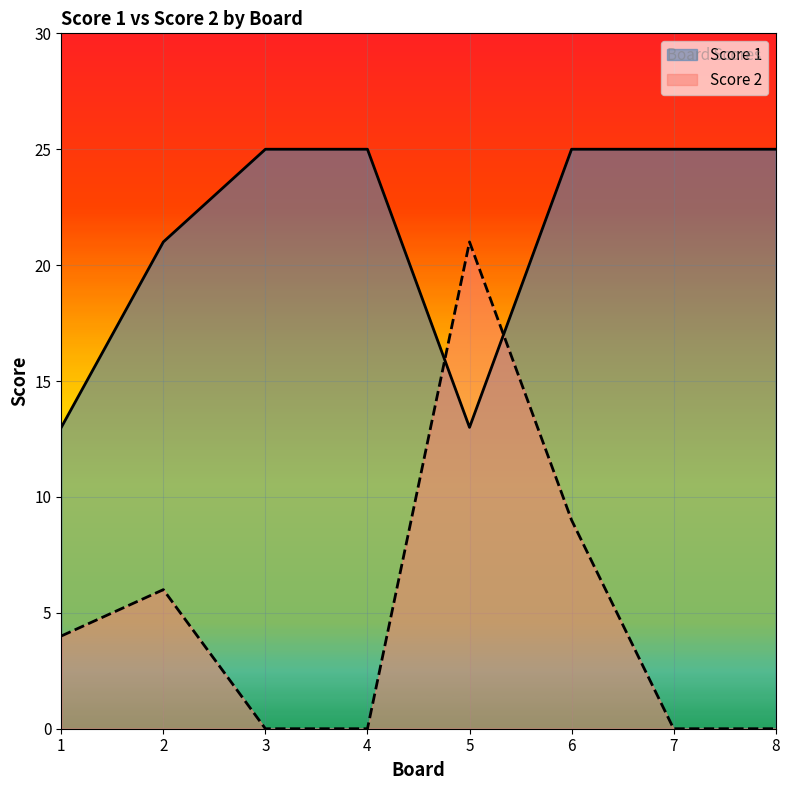

How many positive values does the Score 2 series have?

4